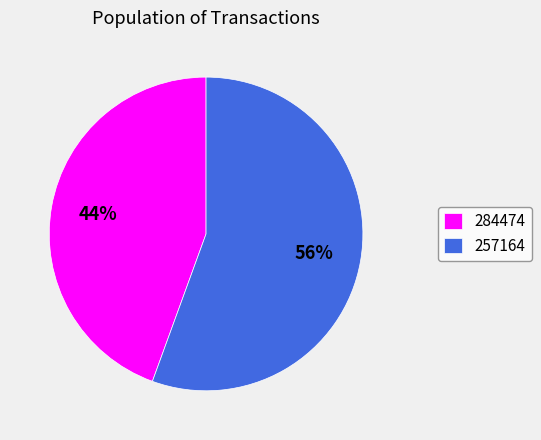

Which category has the smallest portion of the pie?

284474